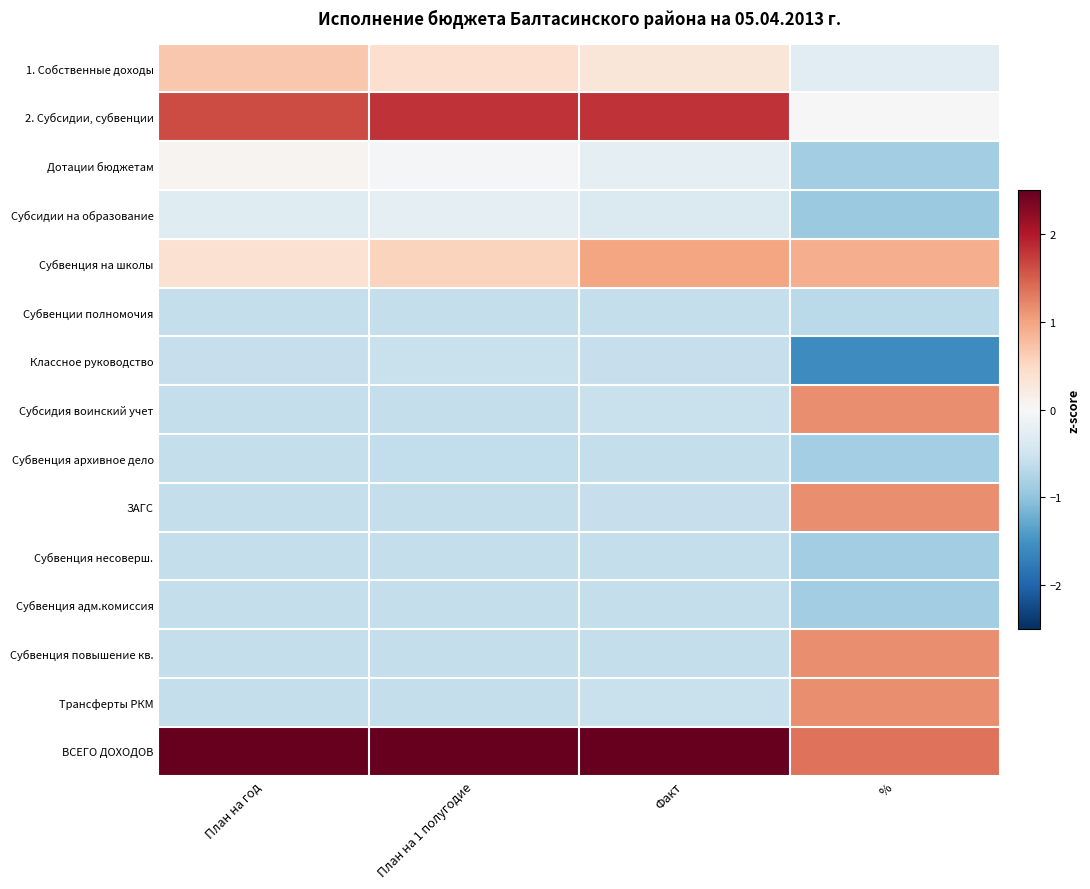

Reading left to right, list all the values displayed in this chart.

1. Собственные доходы: План на год=0.7	План на 1 полугодие=0.4	Факт=0.3	%=-0.3
2. Субсидии, субвенции: План на год=1.6	План на 1 полугодие=1.8	Факт=1.8	%=-0.0
Дотации бюджетам: План на год=0.1	План на 1 полугодие=-0.0	Факт=-0.2	%=-0.9
Субсидии на образование: План на год=-0.3	План на 1 полугодие=-0.2	Факт=-0.4	%=-0.9
Субвенция на школы: План на год=0.4	План на 1 полугодие=0.6	Факт=1.0	%=0.9
Субвенции полномочия: План на год=-0.6	План на 1 полугодие=-0.6	Факт=-0.6	%=-0.7
Классное руководство: План на год=-0.6	План на 1 полугодие=-0.6	Факт=-0.6	%=-1.6
Субсидия воинский учет: План на год=-0.6	План на 1 полугодие=-0.6	Факт=-0.6	%=1.2
Субвенция архивное дело: План на год=-0.6	План на 1 полугодие=-0.6	Факт=-0.6	%=-0.9
ЗАГС: План на год=-0.6	План на 1 полугодие=-0.6	Факт=-0.6	%=1.2
Субвенция несоверш.: План на год=-0.6	План на 1 полугодие=-0.6	Факт=-0.6	%=-0.9
Субвенция адм.комиссия: План на год=-0.6	План на 1 полугодие=-0.6	Факт=-0.6	%=-0.9
Субвенция повышение кв.: План на год=-0.6	План на 1 полугодие=-0.6	Факт=-0.6	%=1.2
Трансферты РКМ: План на год=-0.6	План на 1 полугодие=-0.6	Факт=-0.6	%=1.2
ВСЕГО ДОХОДОВ: План на год=2.9	План на 1 полугодие=2.8	Факт=2.7	%=1.4